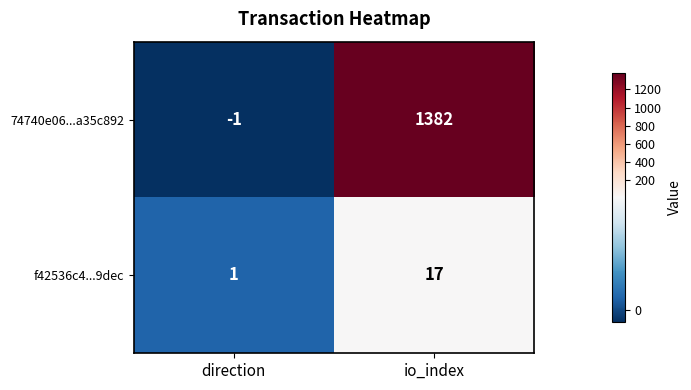

Reading left to right, list all the values displayed in this chart.

74740e06...a35c892: -1	1382
f42536c4...9dec: 1	17